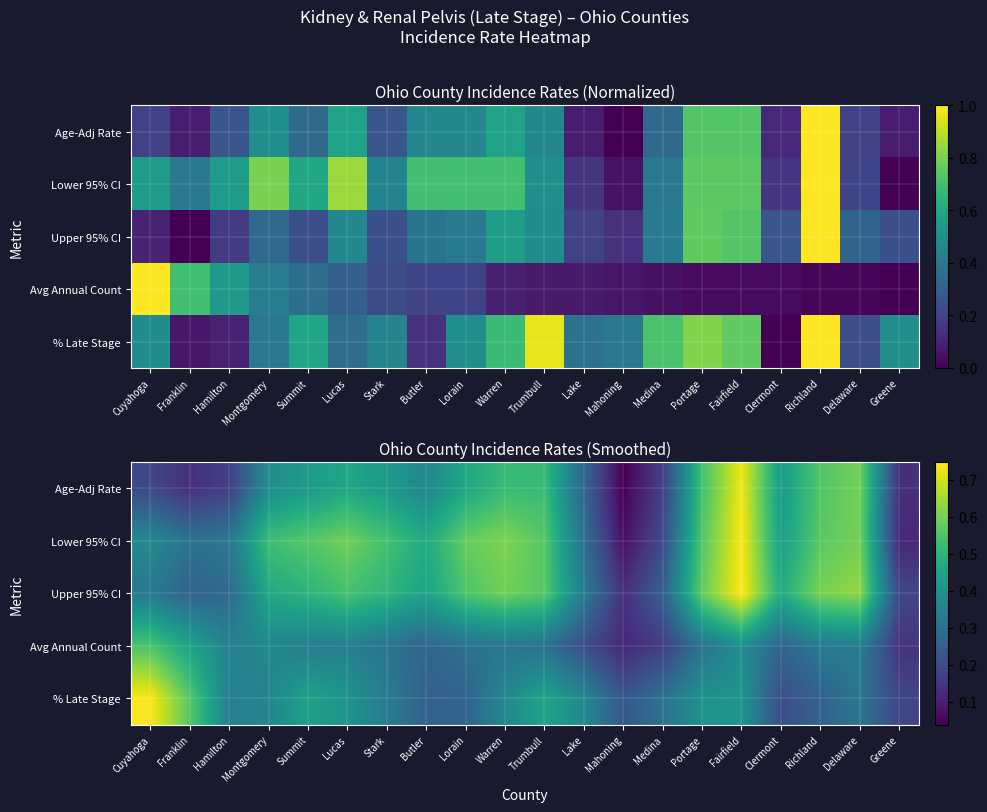

List the labels in order of % Late Stage value, smallest first.

Greene, Clermont, Mahoning, Butler, Richland, Lorain, Medina, Delaware, Stark, Hamilton, Montgomery, Warren, Lake, Portage, Lucas, Fairfield, Summit, Trumbull, Franklin, Cuyahoga